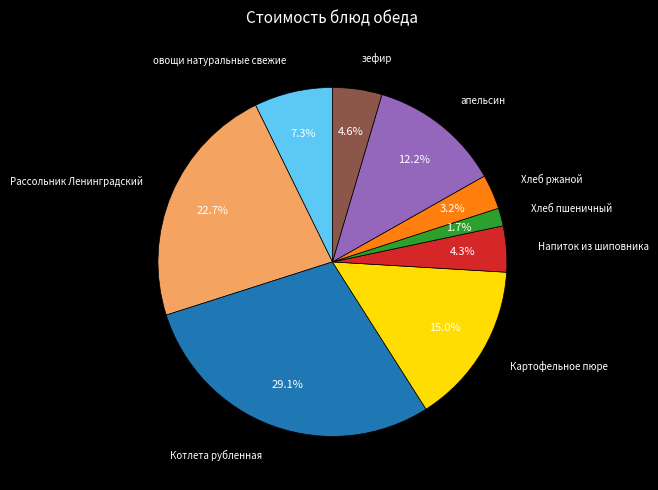

Is there any slice that represents more than half of the pie?

No